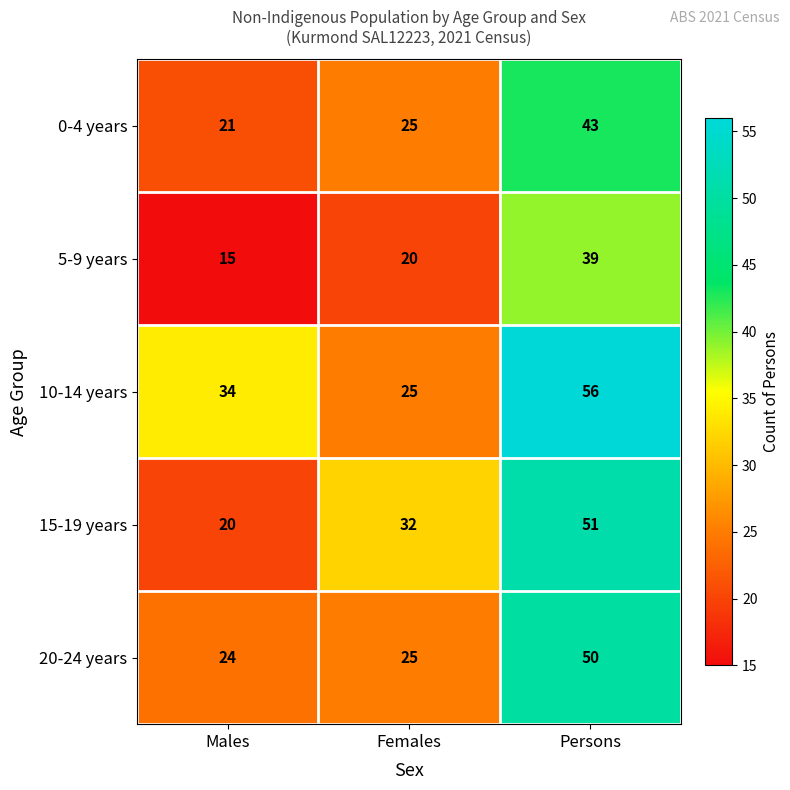

The value of 10-14 years at Males is 34. True or false?

True